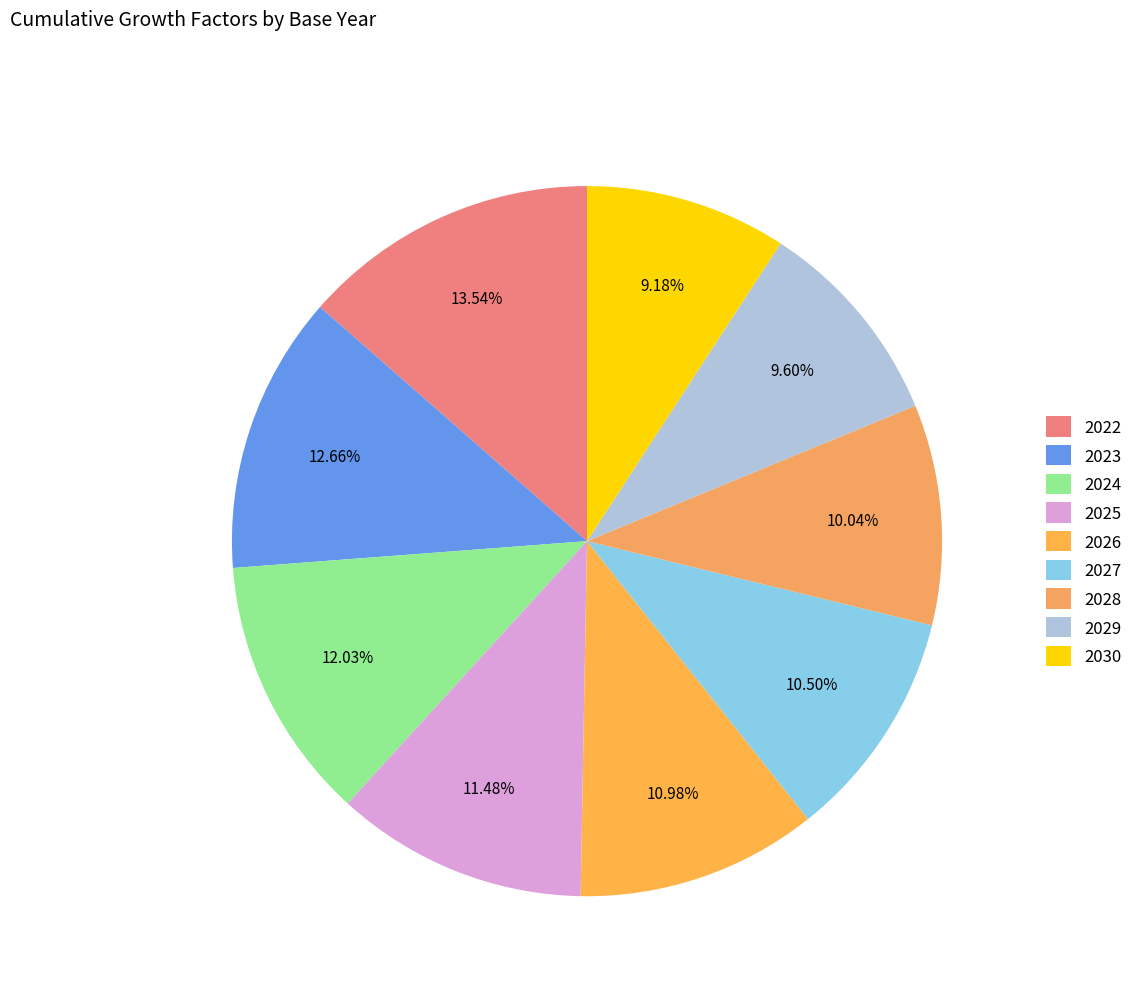

Does any single category account for the majority?

No